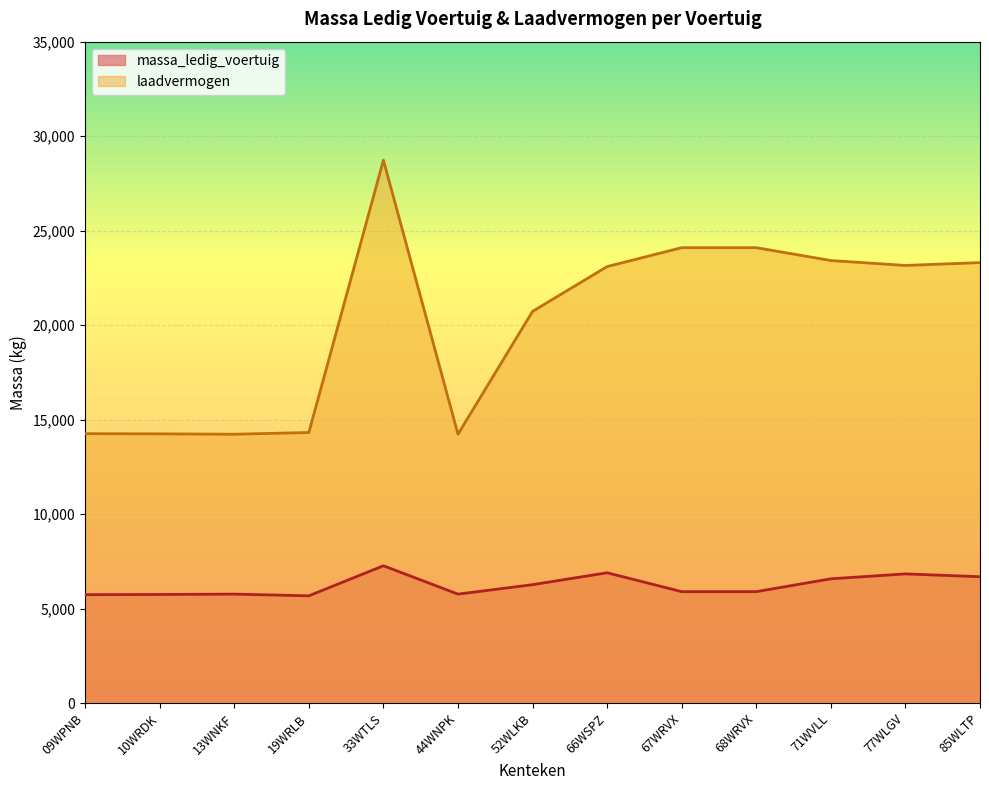

True or false: laadvermogen has a value of 34493 at 66WSPZ.

False